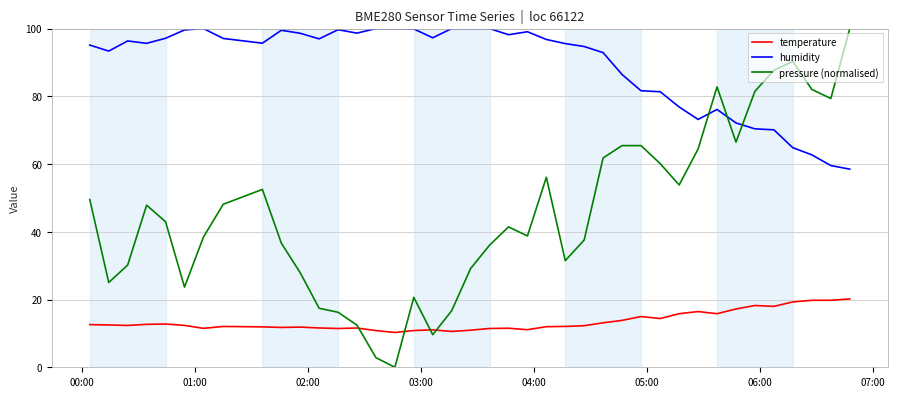

In temperature, how many points are lower than both neighbors (excluding endpoints)?

10